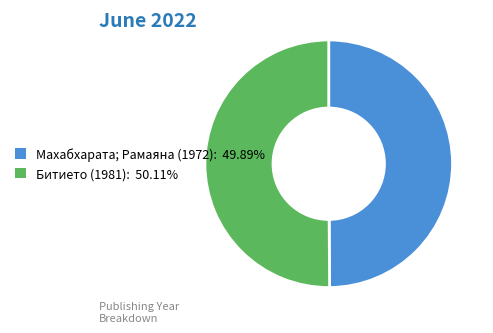

What is the ratio of the value at Махабхарата; Рамаяна (1972) to the value at Битието (1981)?

1.0